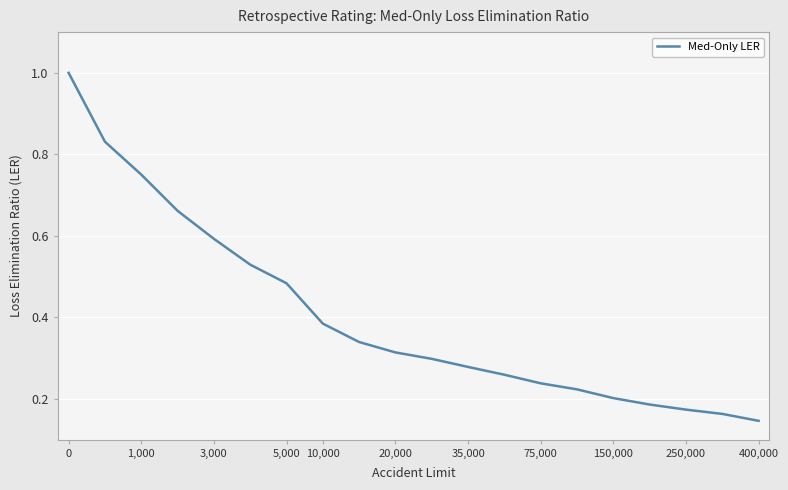

What is the maximum value shown in the chart?

1.0